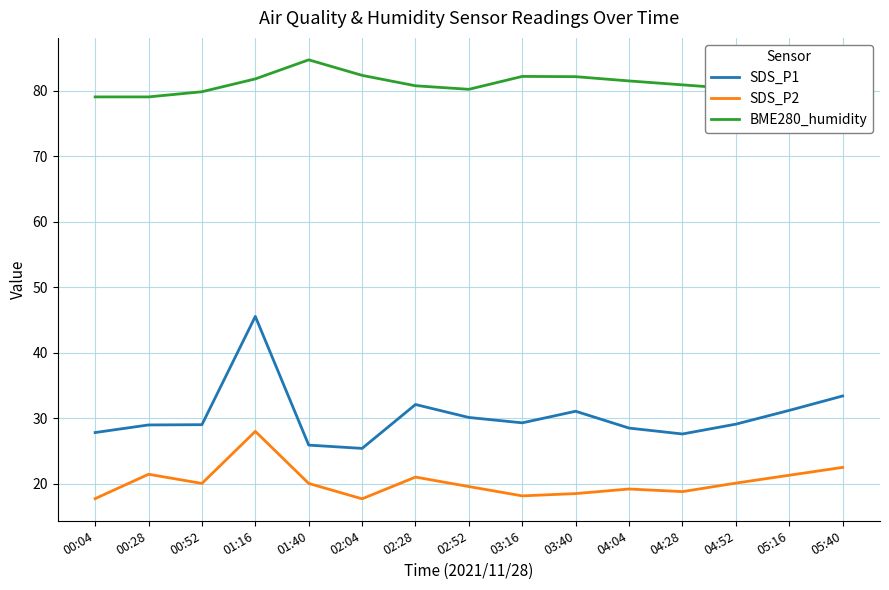

What position from the right is 05:16?

2